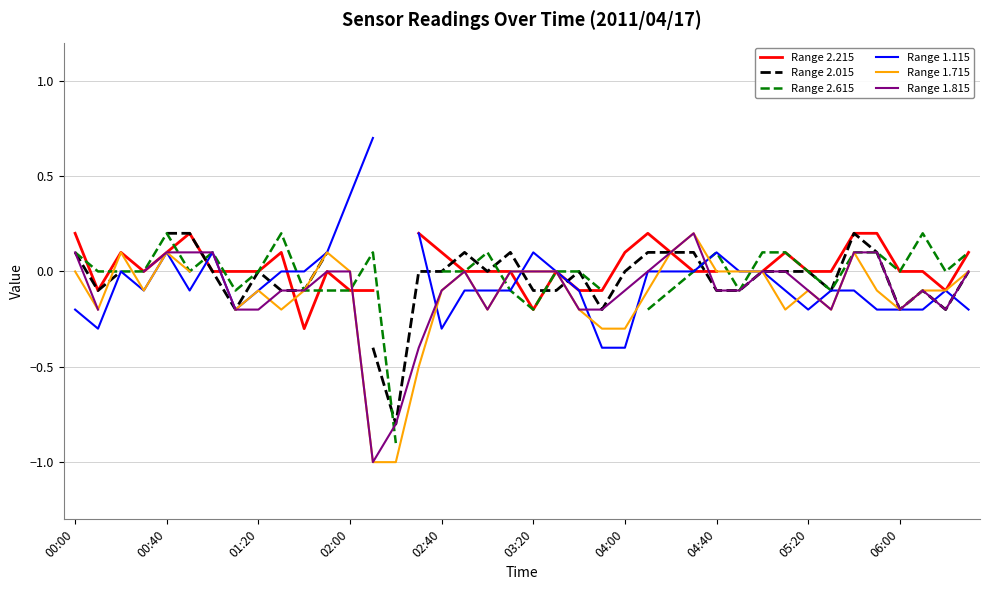

Is the value of Range 2.615 at 36 greater than the value of Range 1.815 at 14?

Yes